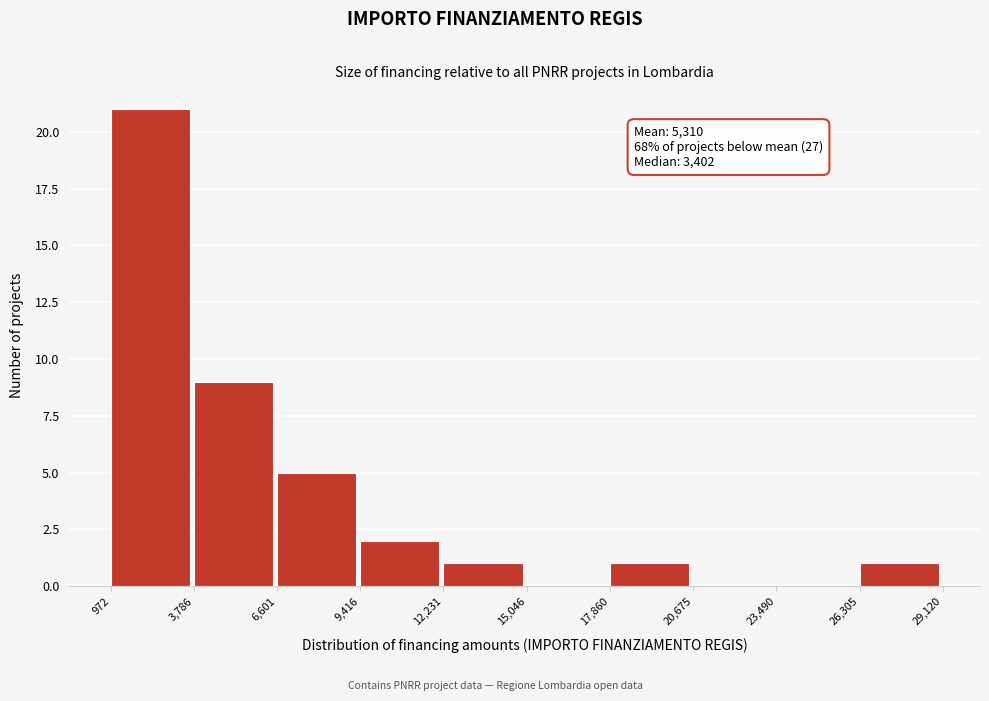

Over which range of the x-axis is the bar tallest?

972 to 3,786